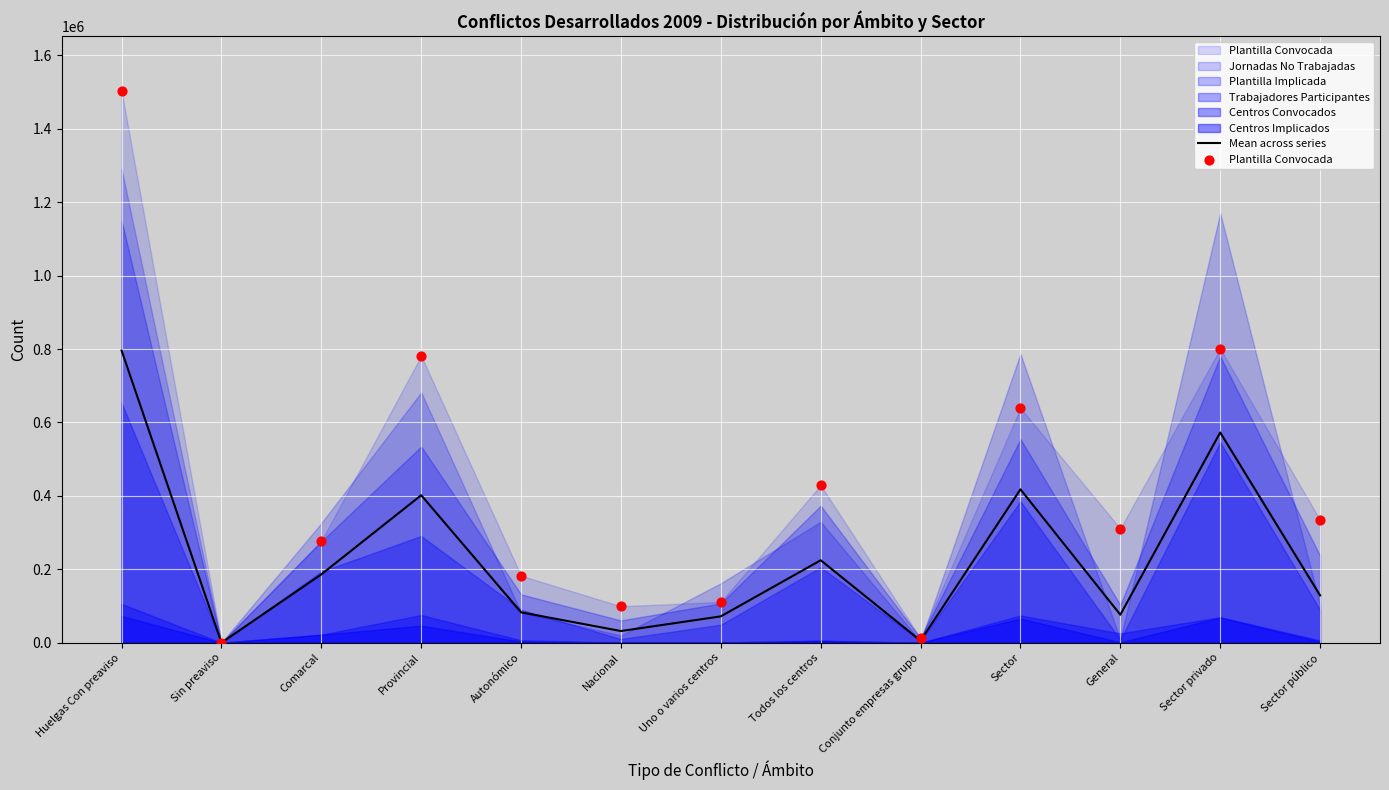

What is the total value across all series at Conjunto empresas grupo?

17739.7